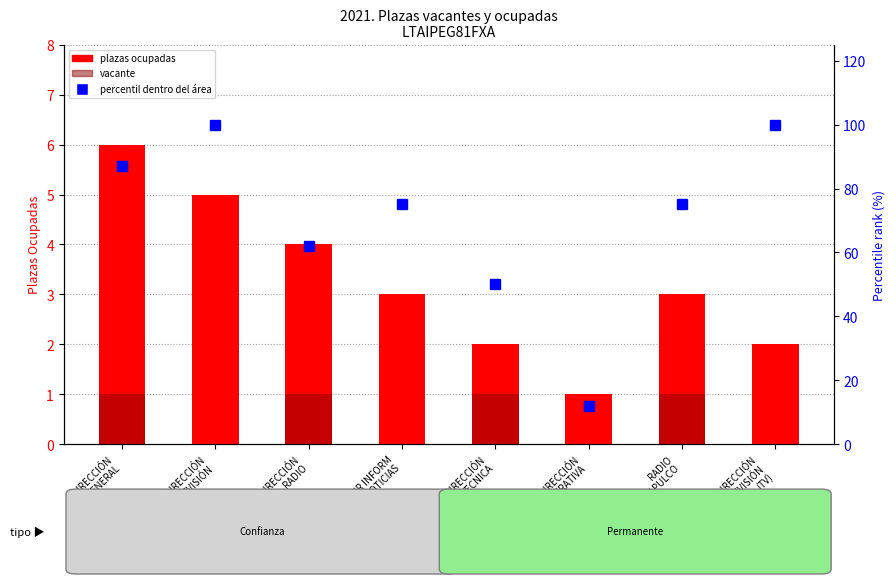

What is the spread (max minus min) of values at DIRECCIÓN
ADMINISTRATIVA?

12